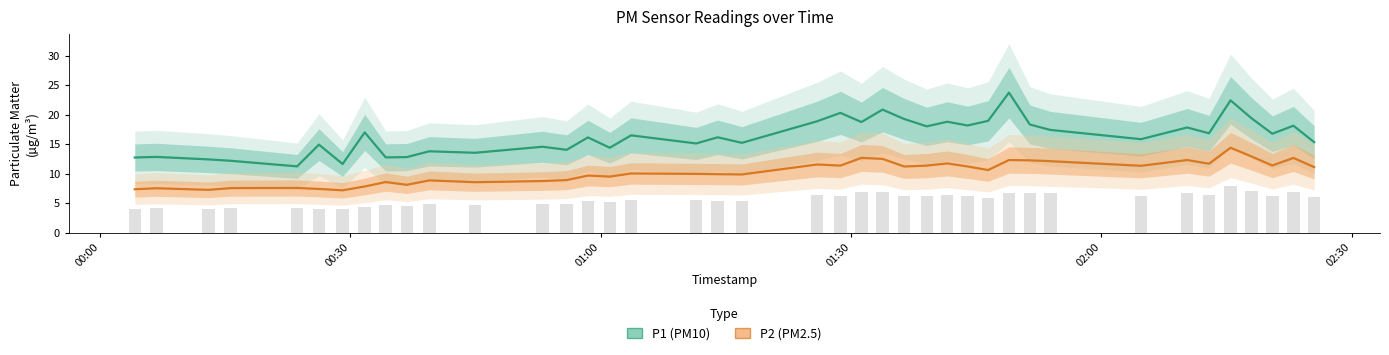

True or false: P2 (PM2.5) and P1 (PM10) cross at least once.

False